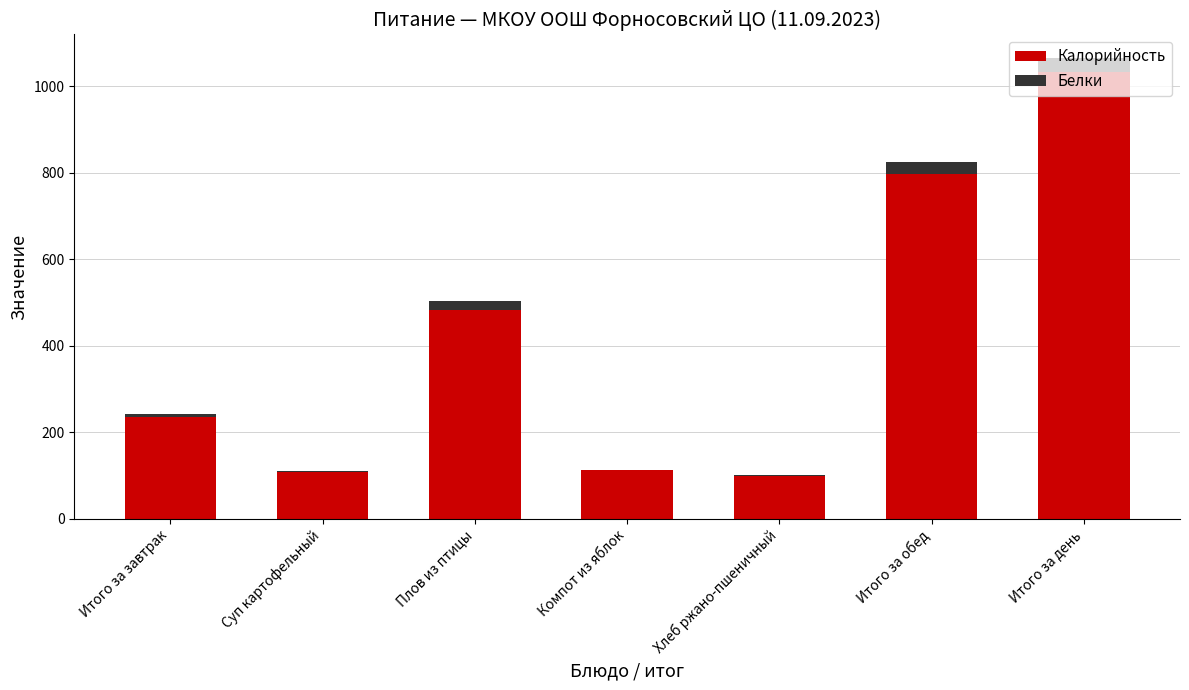

At which category is the sum across all series the highest?

Итого за день